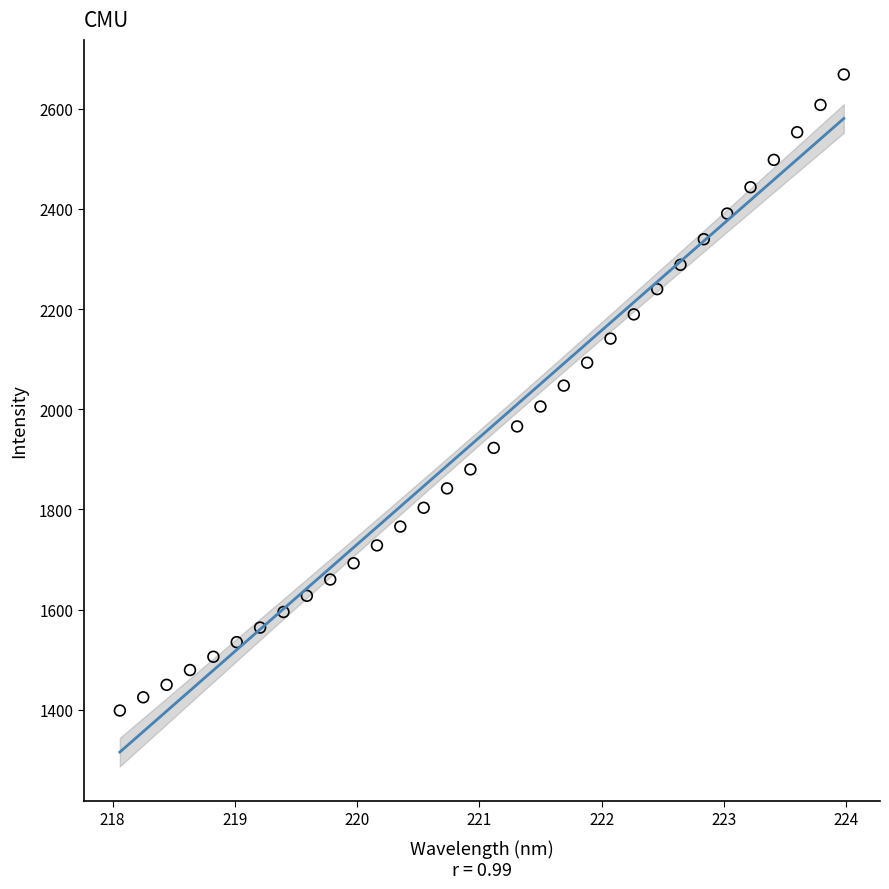

What is the range of X values (max minus min)?

5.9